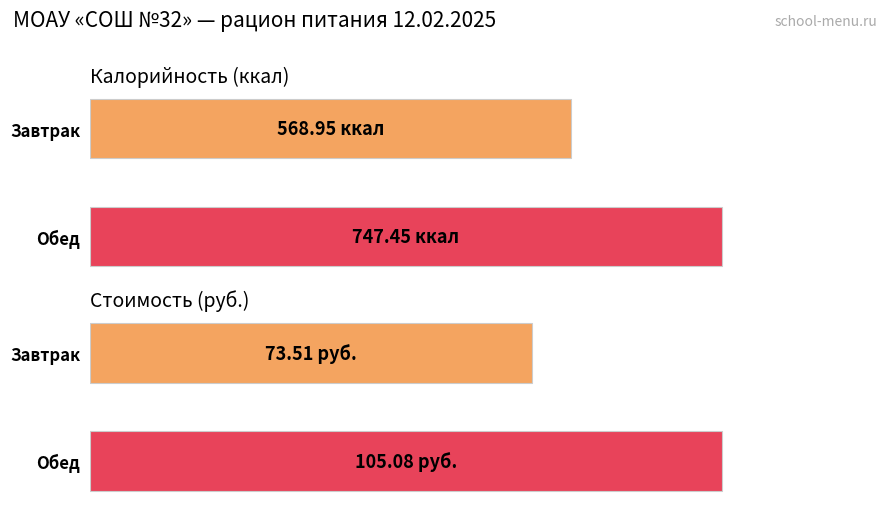

Which series has the largest total across all categories?

Калорийность